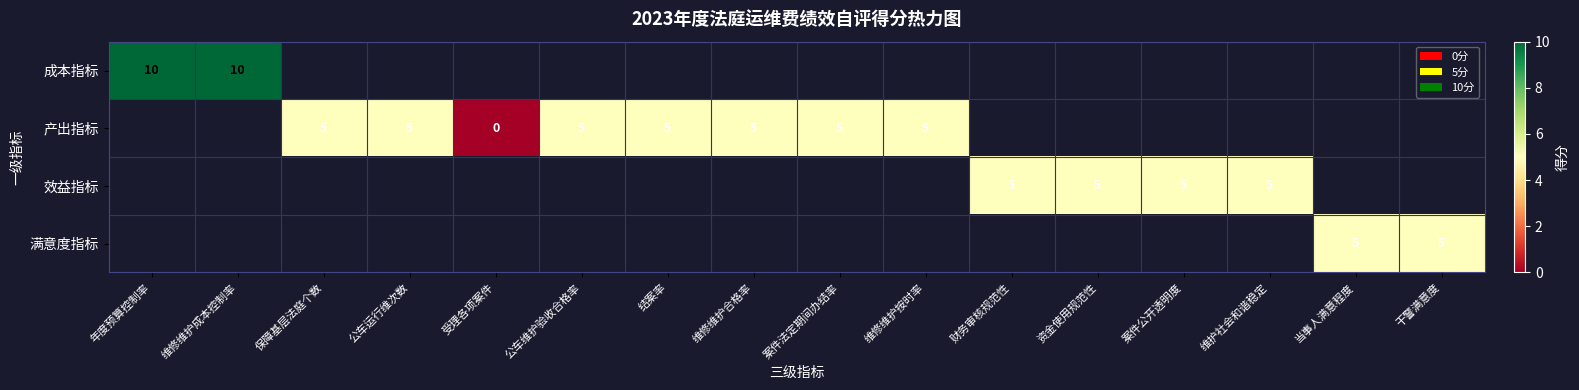

The value of 成本指标 at 维修维护成本控制率 is 10. True or false?

True